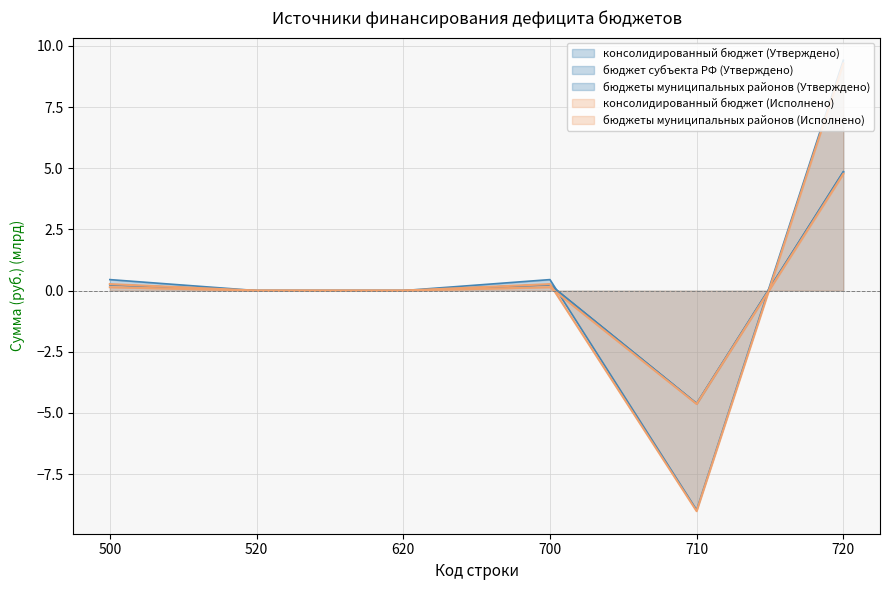

Between 520 and 700, which is larger?

700